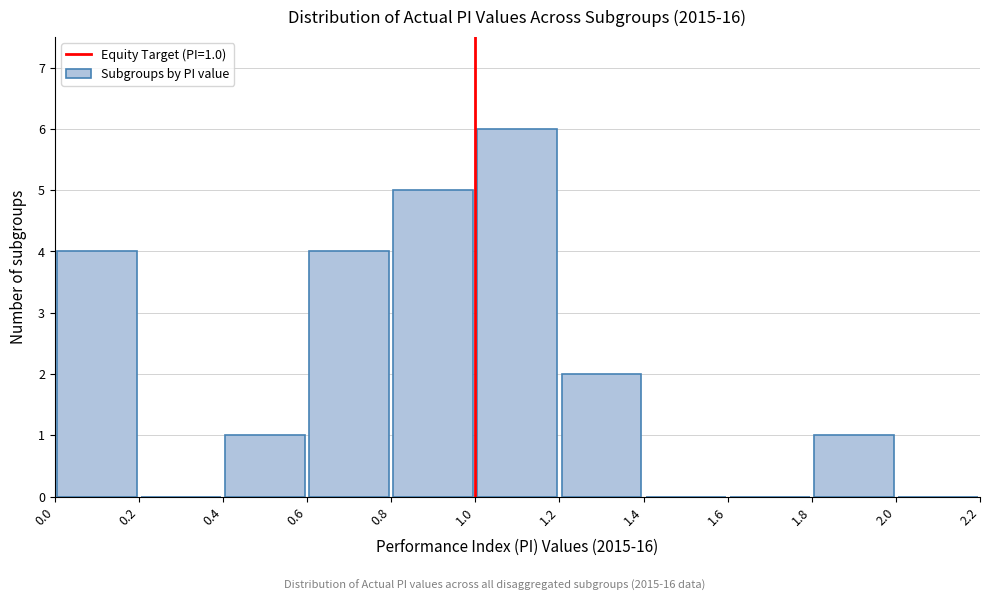

Which range on the x-axis has the tallest bar?

1.0 to 1.2